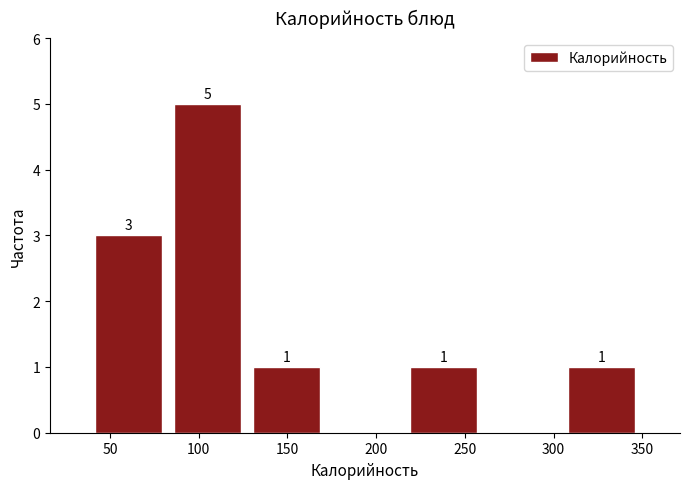

Over which range of the x-axis is the bar tallest?

85 to 125